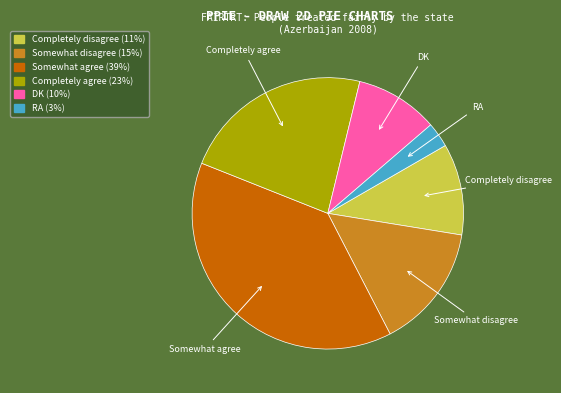

Combined, do Somewhat agree and RA account for over 50%?

No